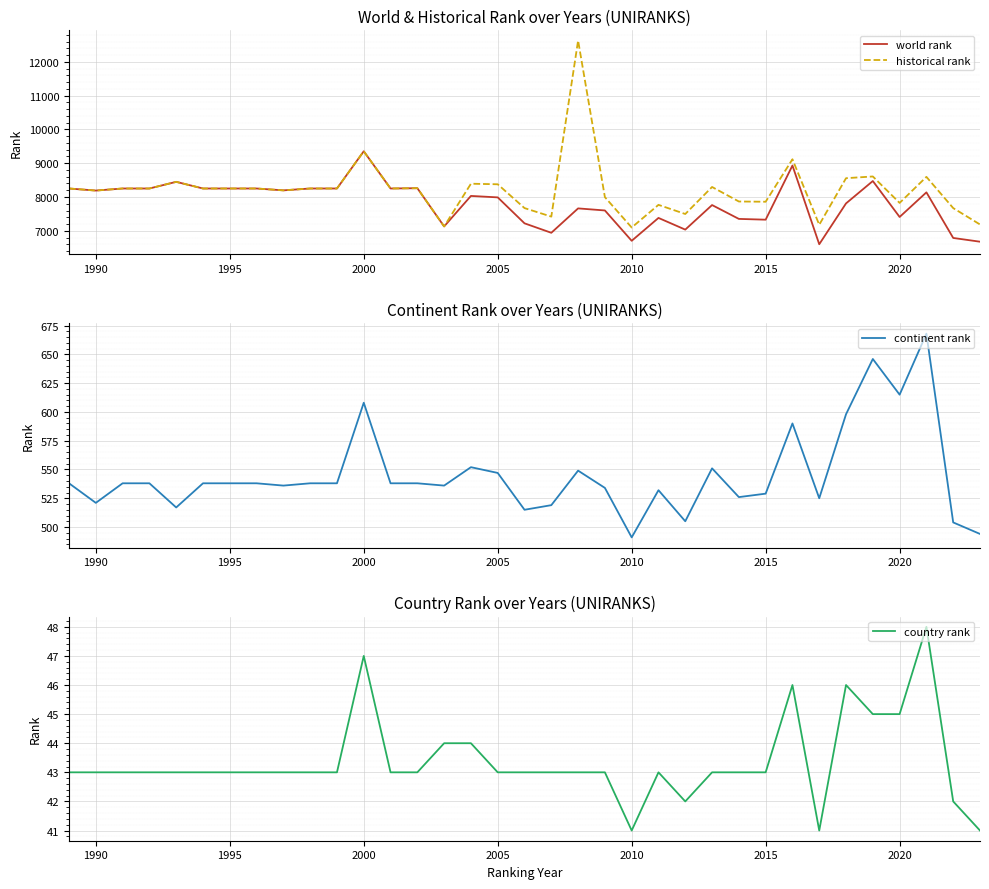

Which category has the highest value in the world rank series?

2000